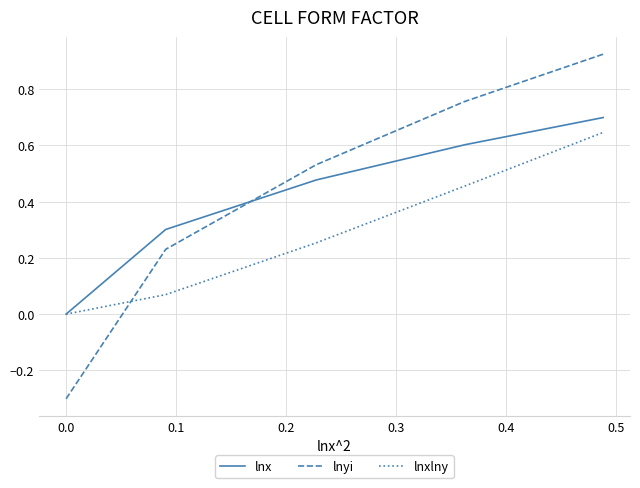

Which series has the widest spread of values?

lnyi